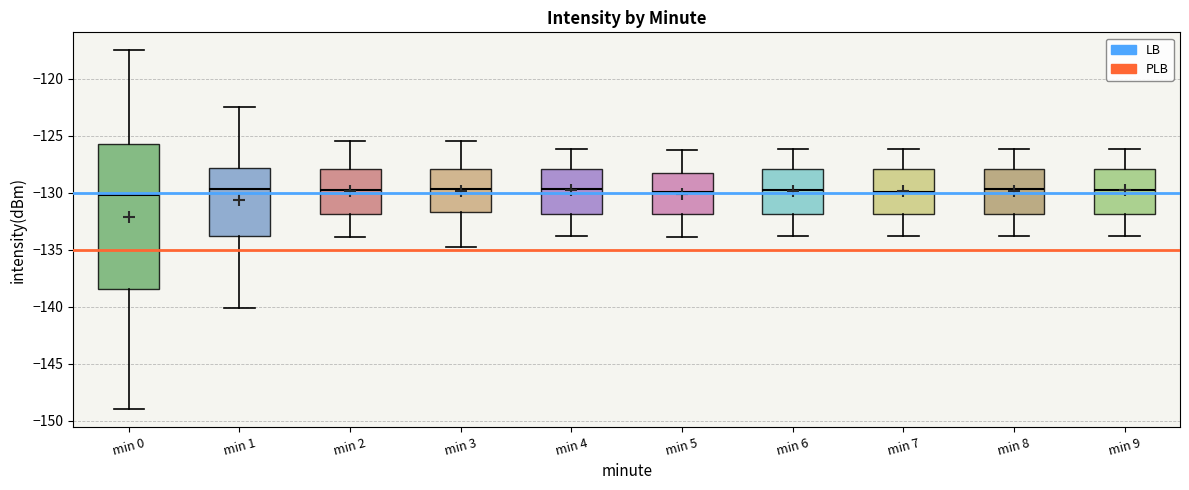

Reading left to right, read every box against the y-axis: the position of its median line, the range the box covers, and the ends of its whiskers. The values are not printed on the chart, so give them approximately, as read against the axis.

min 0: median -130.0, box -138.5 to -126.0, whiskers -149.0 to -117.5
min 1: median -129.5, box -134.0 to -128.0, whiskers -140.0 to -122.5
min 2: median -130.0, box -132.0 to -128.0, whiskers -134.0 to -125.5
min 3: median -129.5, box -131.5 to -128.0, whiskers -135.0 to -125.5
min 4: median -129.5, box -132.0 to -128.0, whiskers -134.0 to -126.0
min 5: median -130.0, box -132.0 to -128.0, whiskers -134.0 to -126.0
min 6: median -130.0, box -132.0 to -128.0, whiskers -134.0 to -126.0
min 7: median -130.0, box -132.0 to -128.0, whiskers -134.0 to -126.0
min 8: median -129.5, box -132.0 to -128.0, whiskers -134.0 to -126.0
min 9: median -130.0, box -132.0 to -128.0, whiskers -134.0 to -126.0